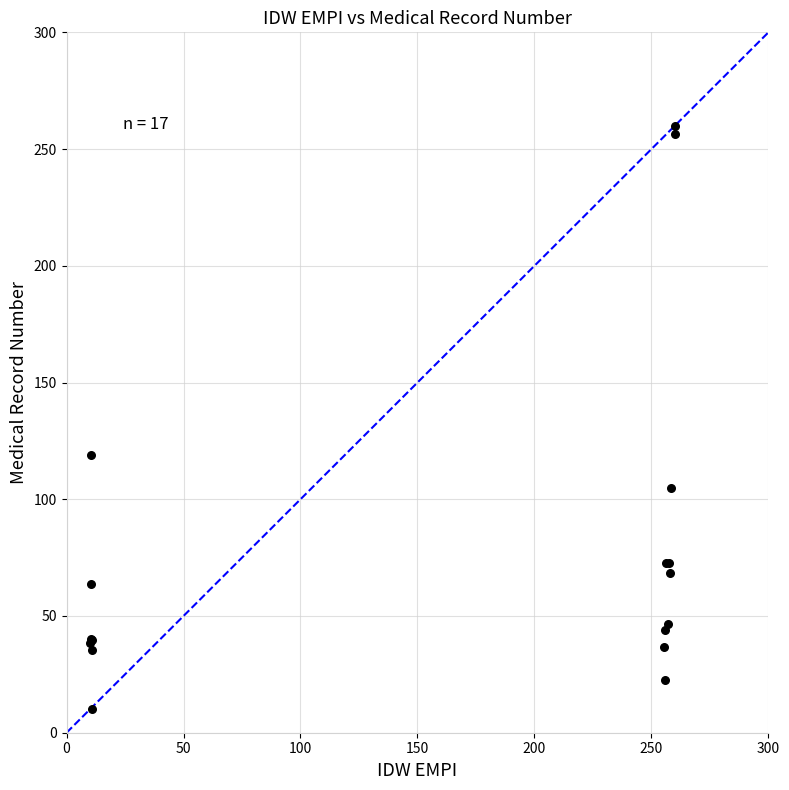

What Y value in the scatter plot is closest to 135?

118.9